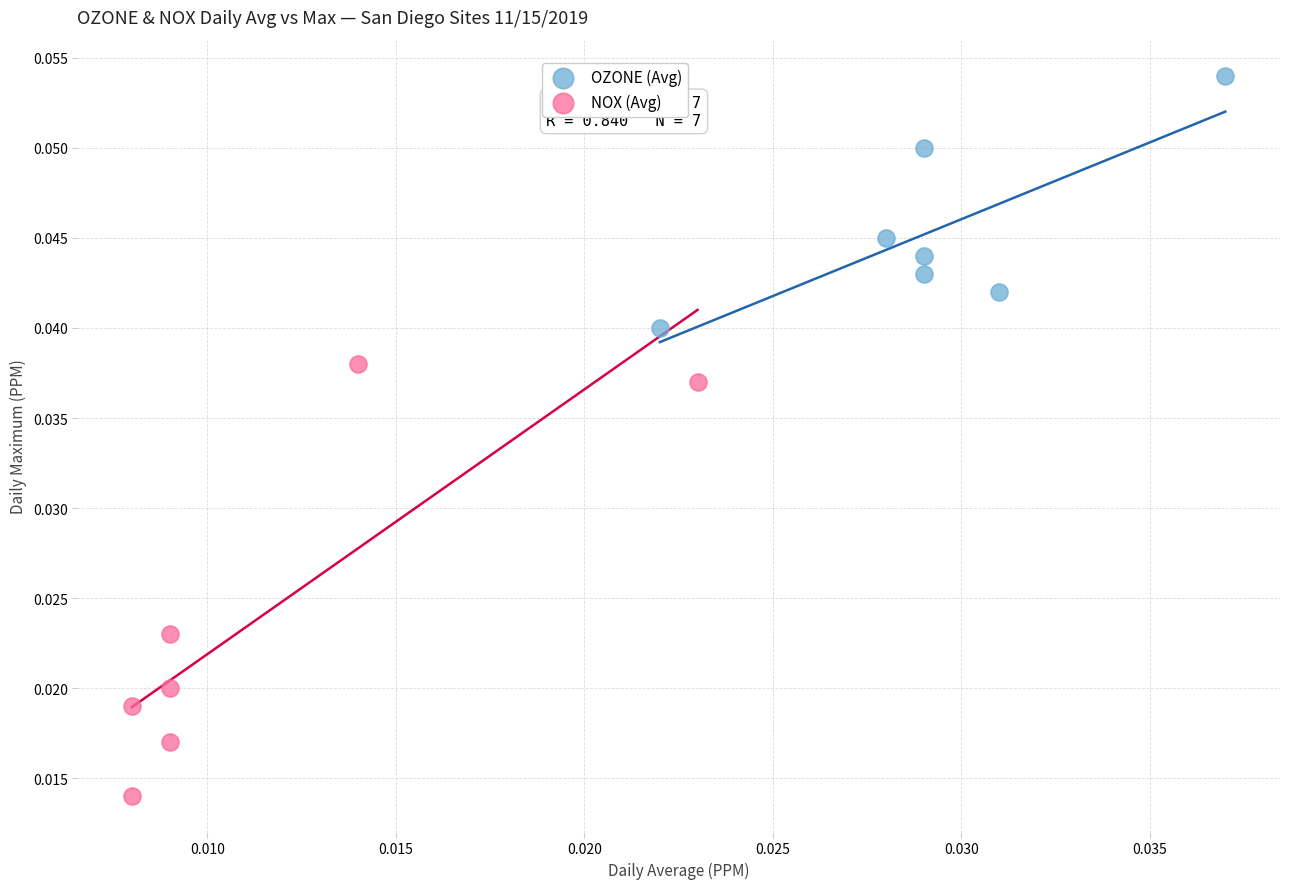

Which series reaches the maximum Y coordinate?

OZONE (Avg)